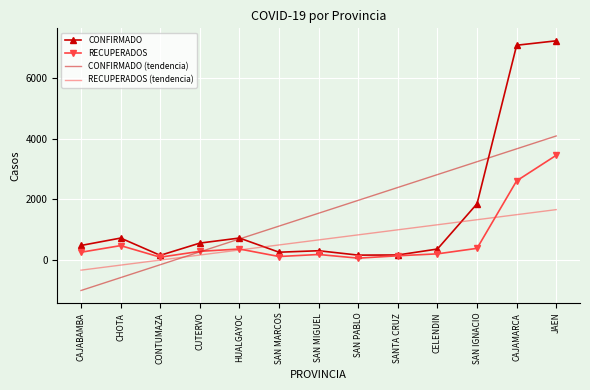

True or false: RECUPERADOS (tendencia) and CONFIRMADO (tendencia) intersect in this chart.

True